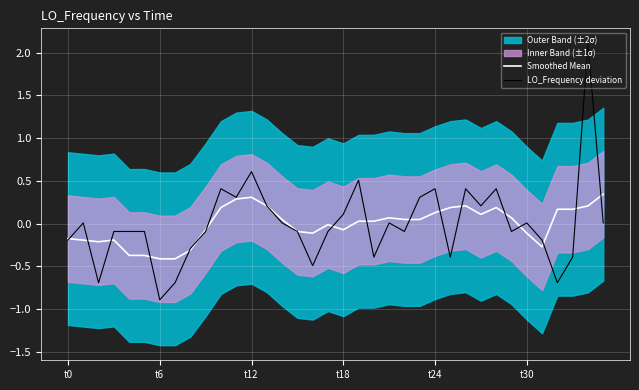

True or false: Smoothed Mean has more than 0 interior local peaks.

True